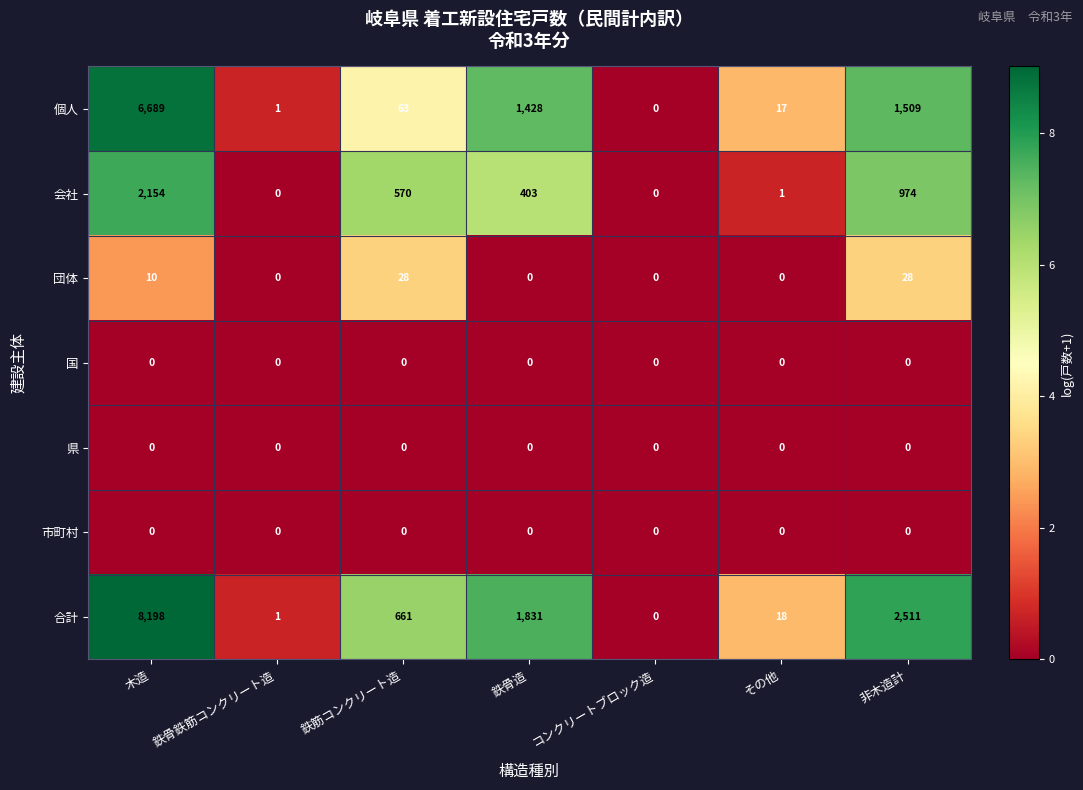

What is the difference between the maximum and minimum values in the 会社 series?

2154